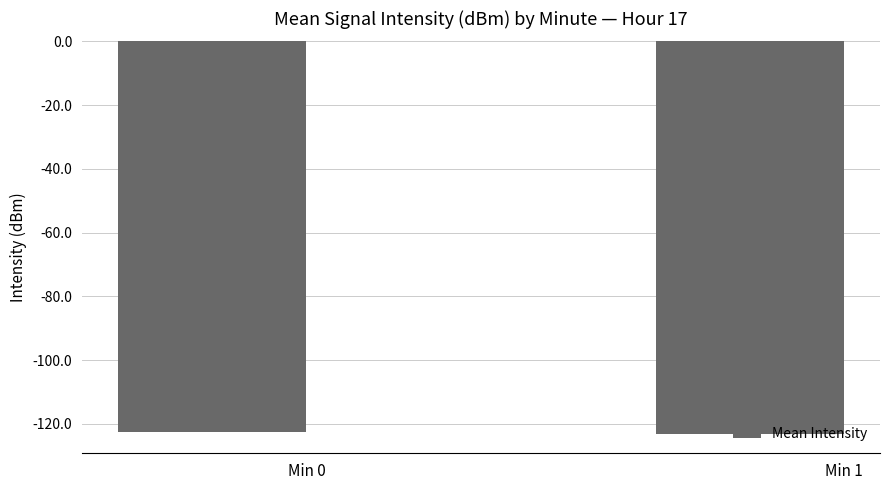

Is it true that the value at Min 0 is -176.5?

False